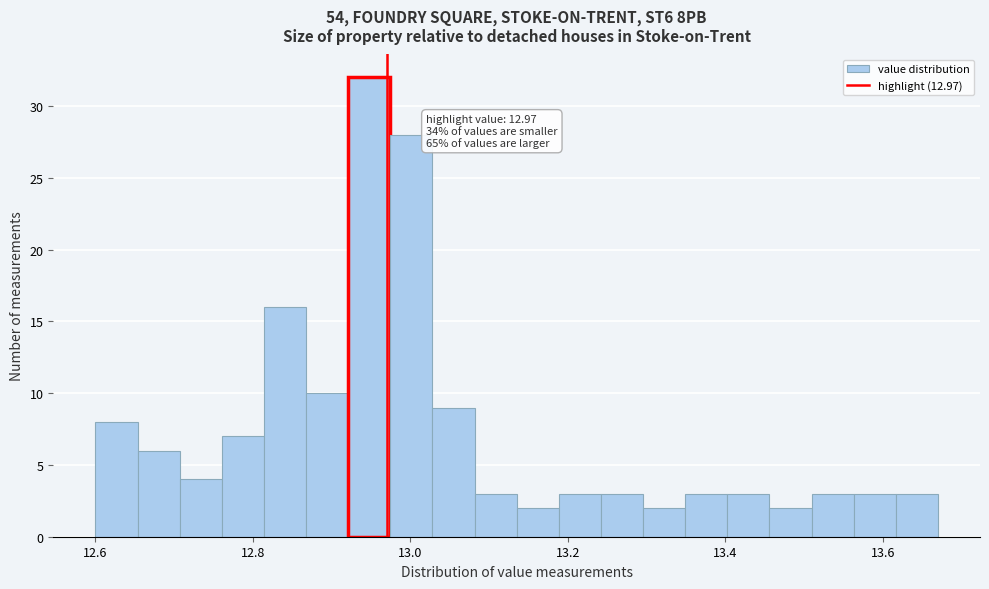

Around what value on the x-axis is the tallest bar? Give the approximate position of its centre, as read against the axis.

12.94